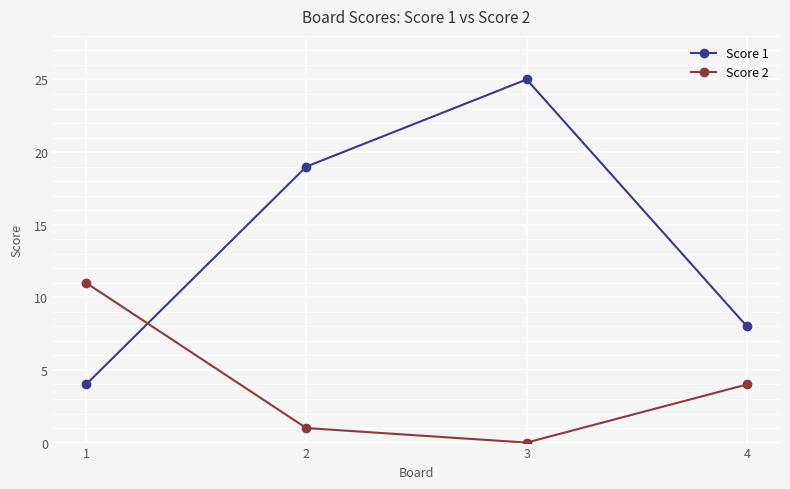

At which category does the chart reach its minimum across all series?

3